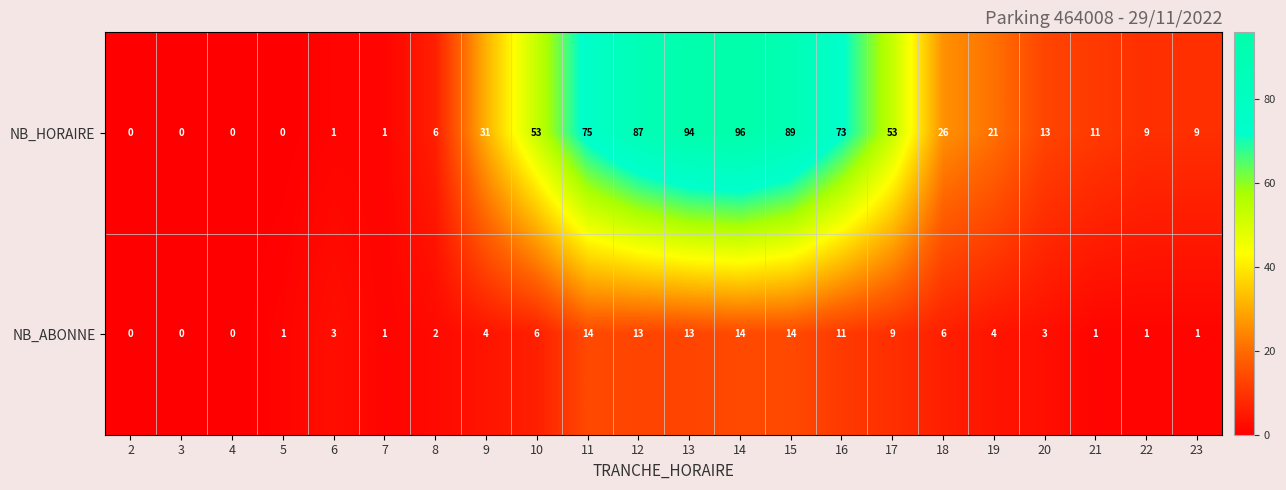

What is the total value across all series at 16?

84